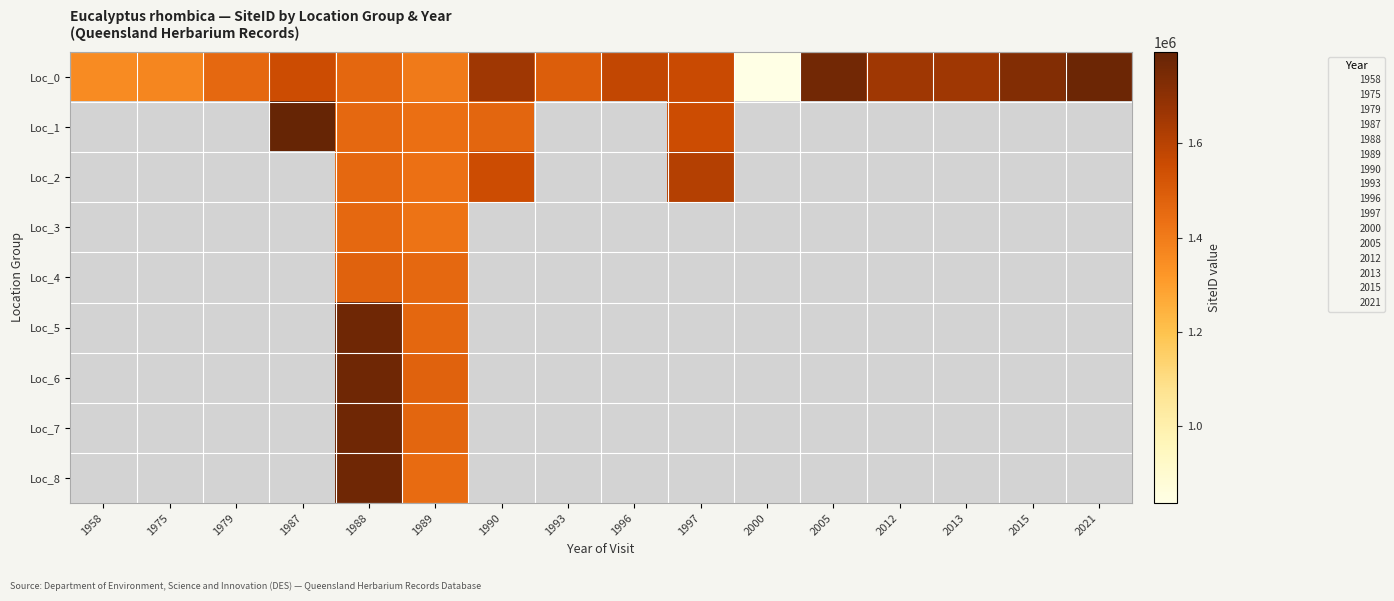

At which label is Loc_0 closest to 1307169?

1958